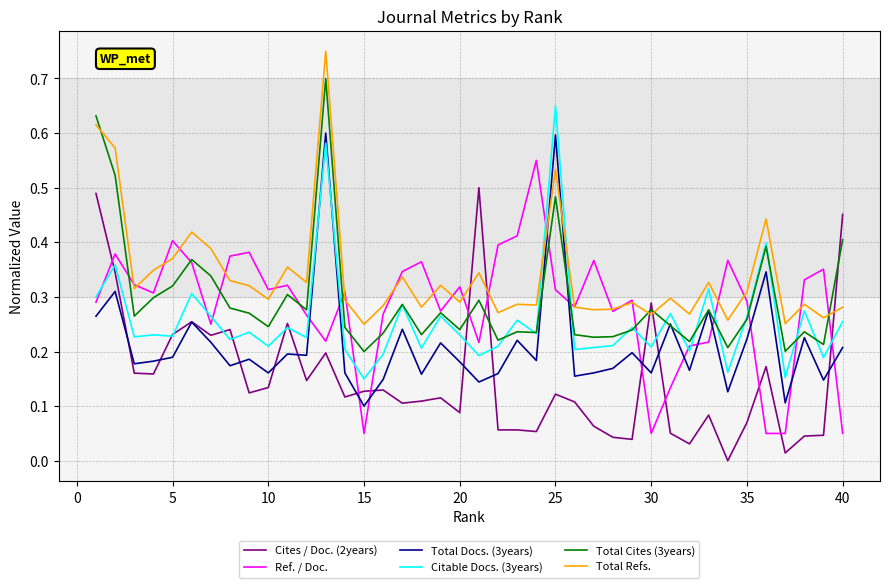

How many intersections are there between Citable Docs. (3years) and Total Docs. (3years)?

2